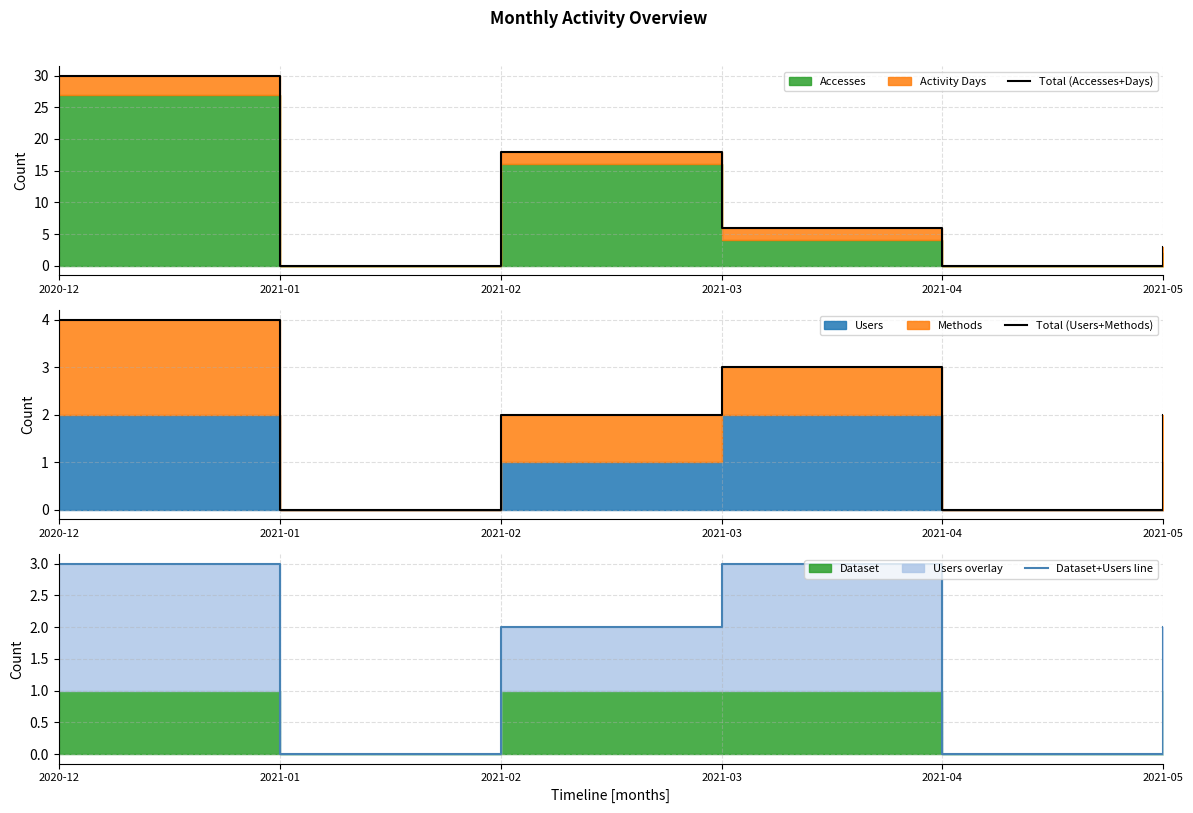

In Dataset+Users line, how many points are higher than both neighbors (excluding endpoints)?

1